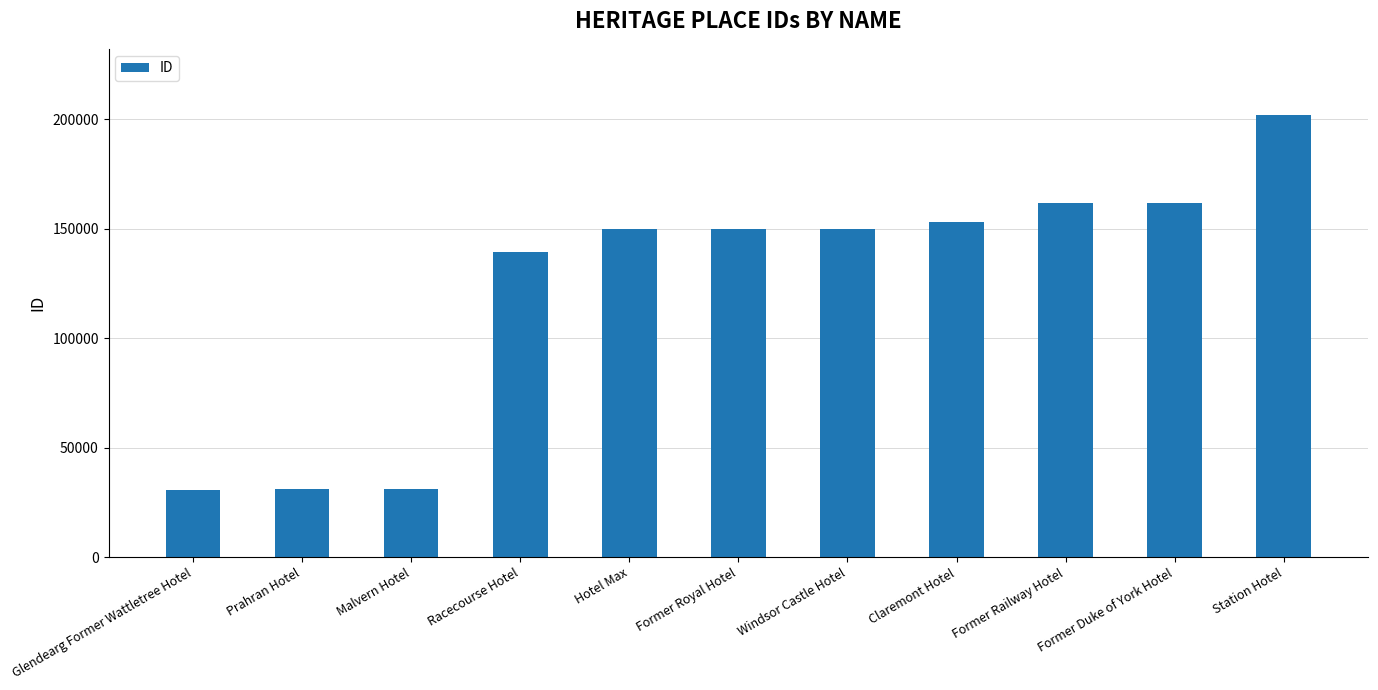

What is the minimum value shown in the chart?

30697